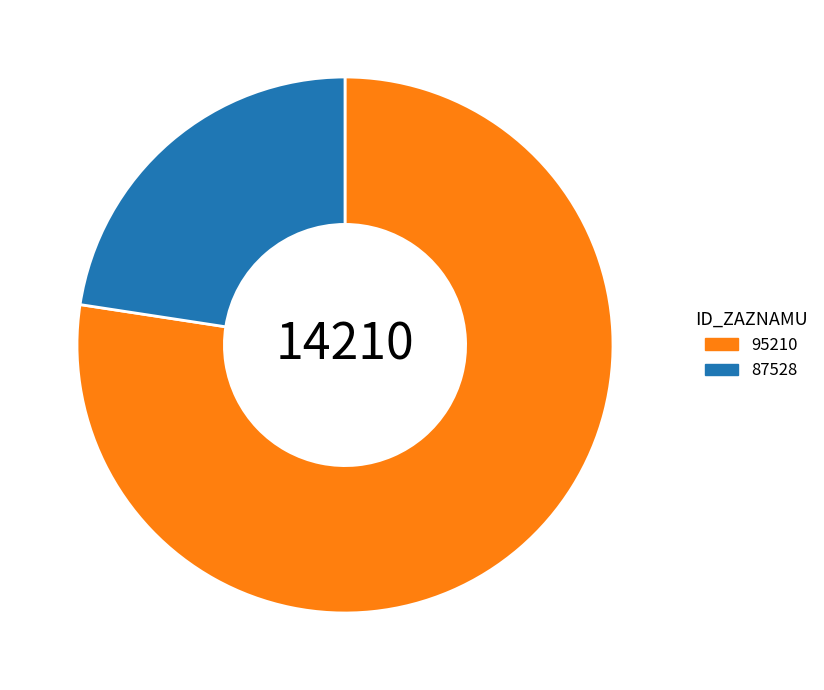

True or false: 87528 accounts for 23% of the total.

True